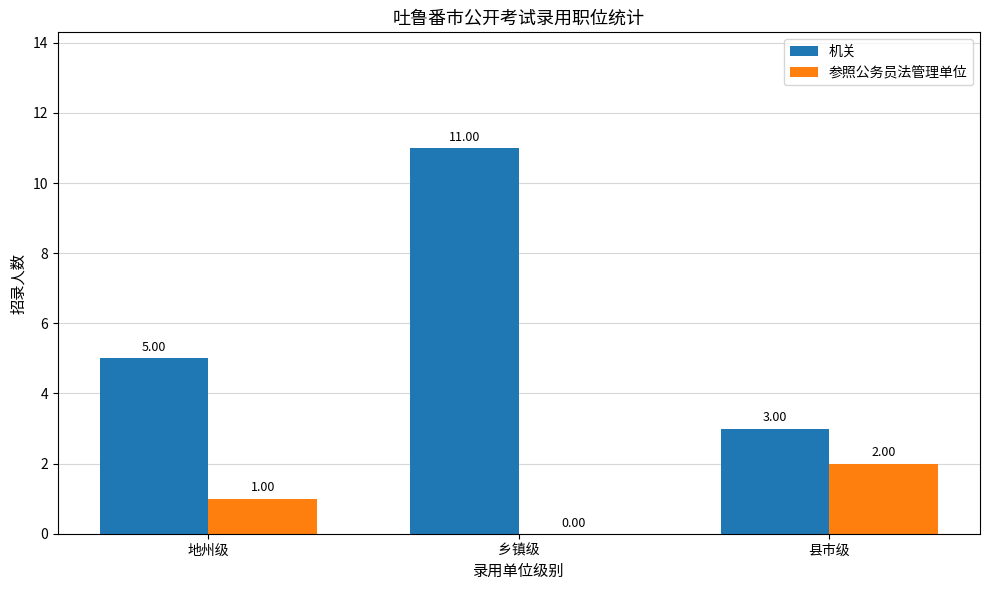

What is the spread (max minus min) of values at 乡镇级?

11